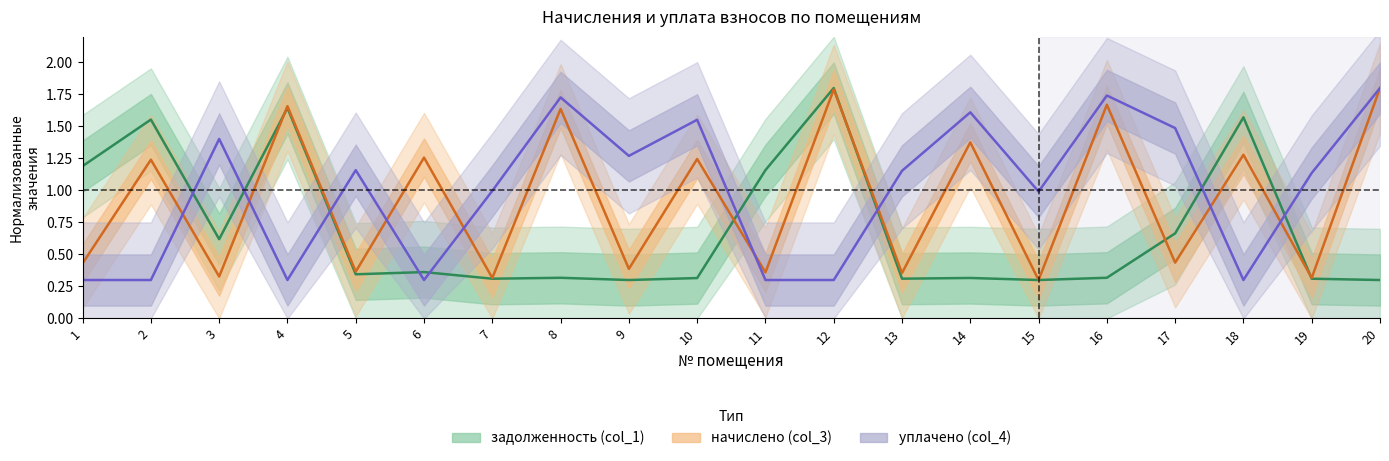

Where is задолженность (col_1) nearest to the value 1?

11